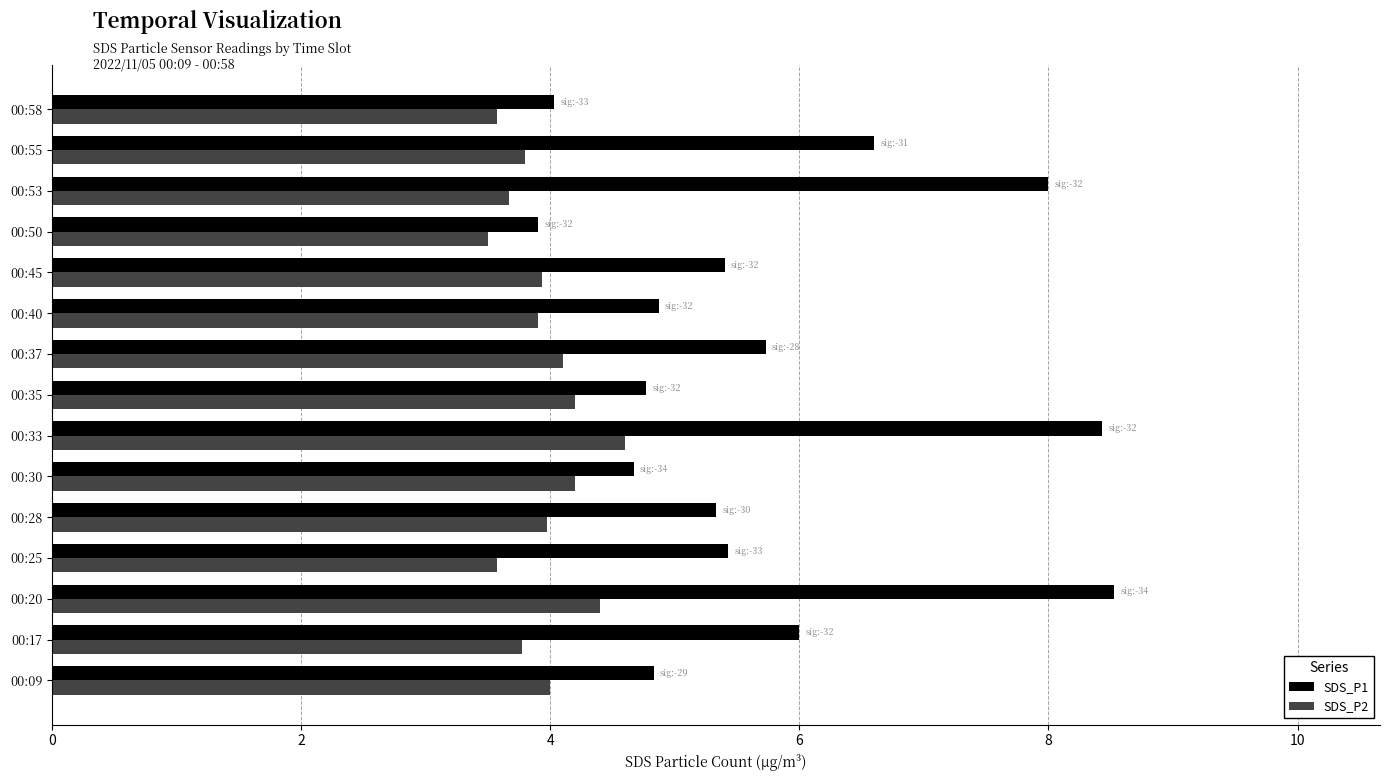

How many data points does each series have?

15